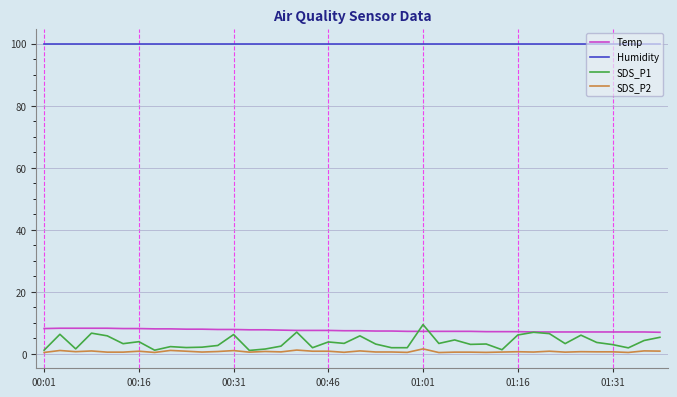

What is the maximum value for SDS_P1?

9.5